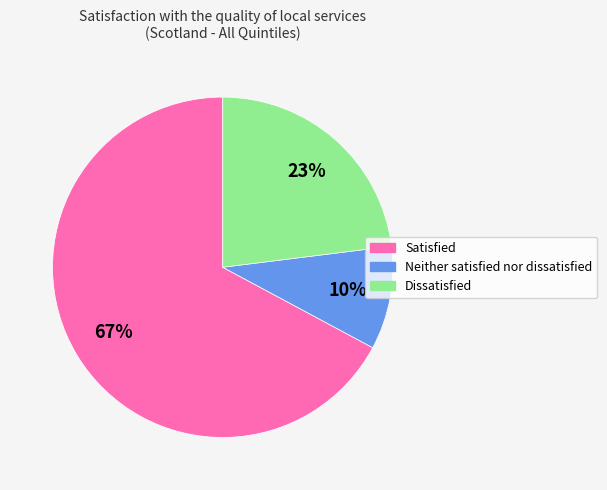

To the nearest percent, what is the difference between the largest and smallest slice percentages?

57%